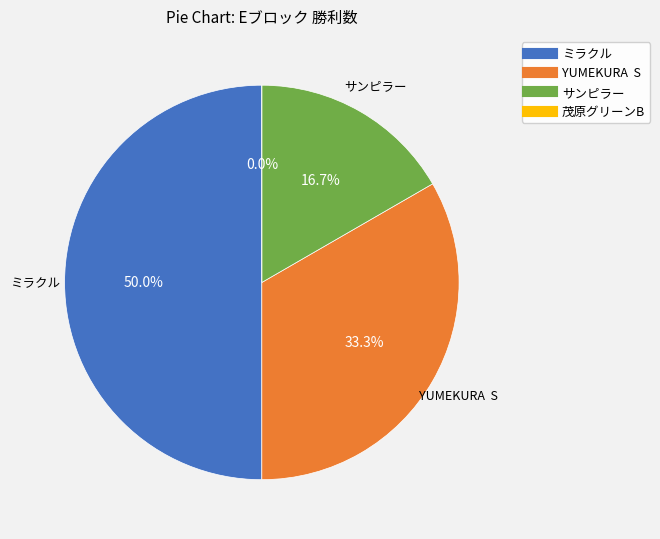

Which slice is the largest?

ミラクル